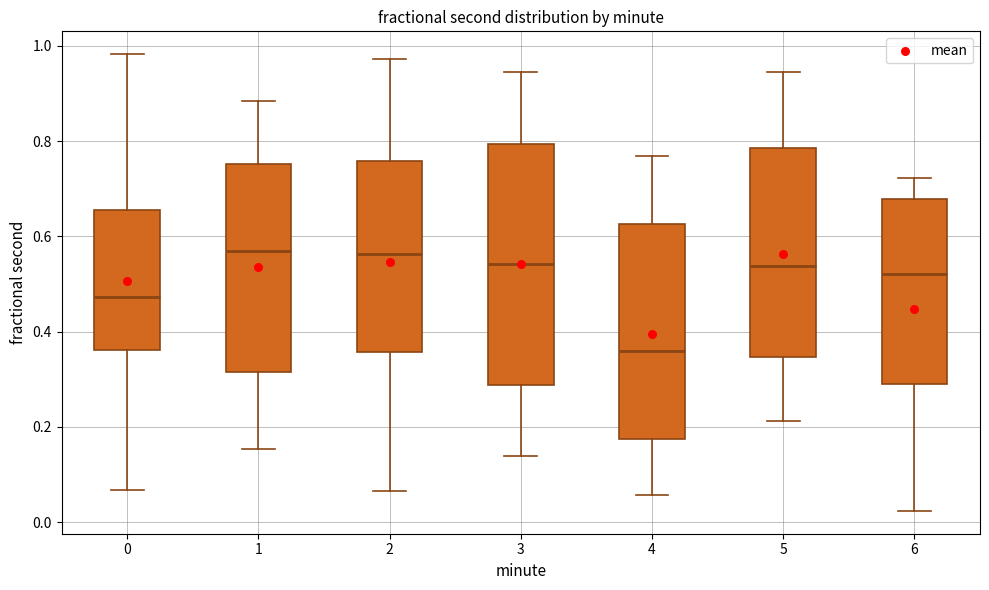

Which box's median line is the lowest?

4